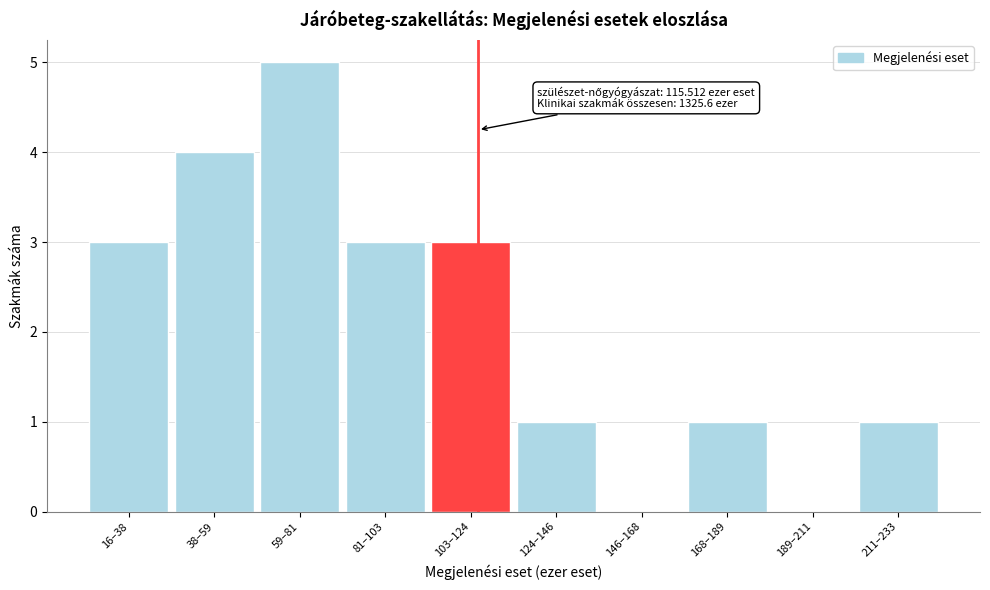

Reading left to right, what are all the values shown in this chart?

16–38=3	38–59=4	59–81=5	81–103=3	103–124=3	124–146=1	146–168=0	168–189=1	189–211=0	211–233=1